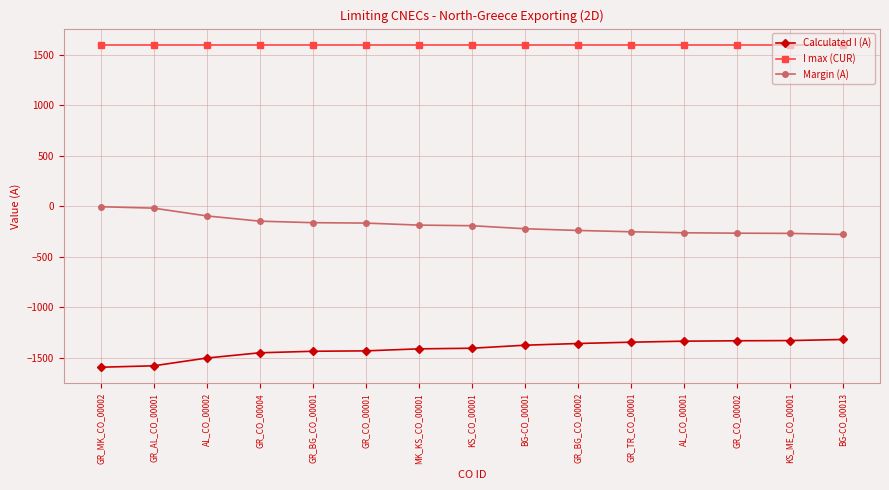

Which series has the largest total across all categories?

I max (CUR)